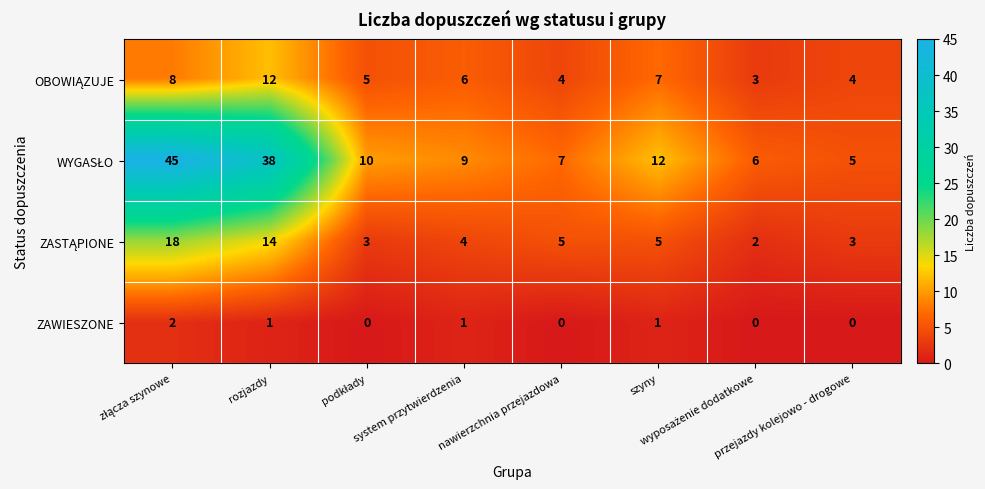

How many categories are shown in the chart?

8